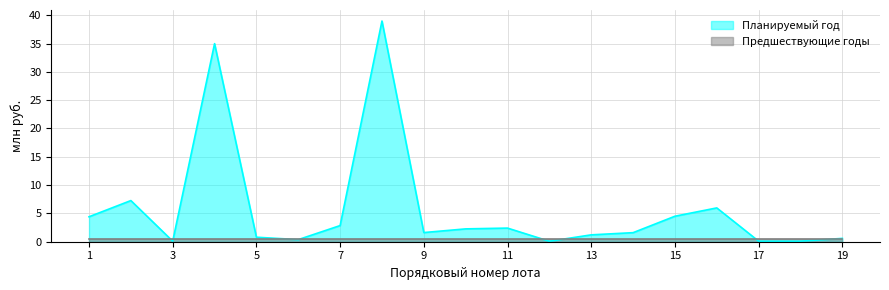

How many data points are less than 1?

7